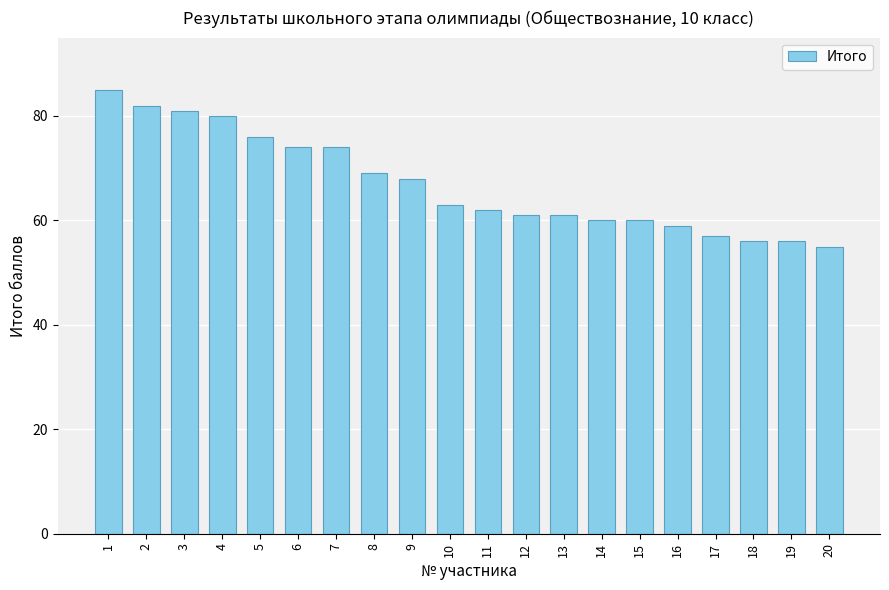

What is the average value?

67